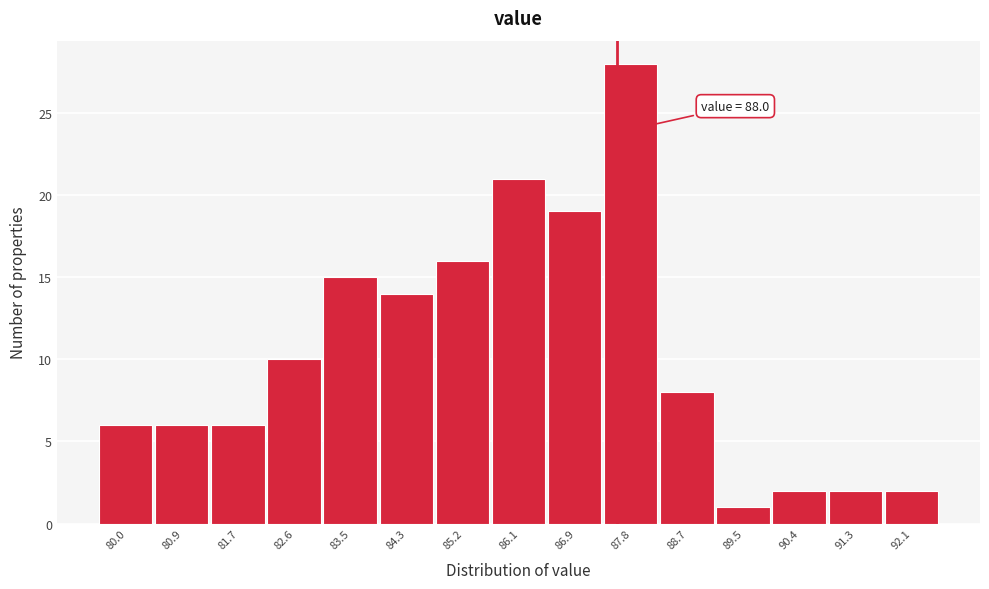

Reading left to right, what are all the values shown in this chart?

6	6	6	10	15	14	16	21	19	28	8	1	2	2	2